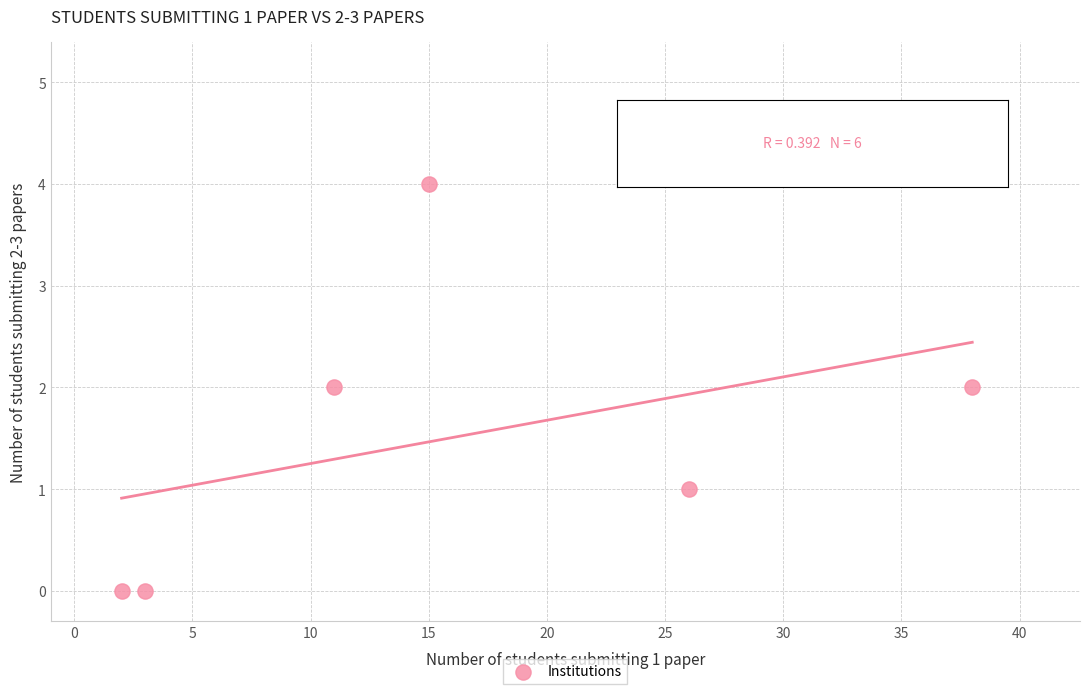

What is the average X value?

16